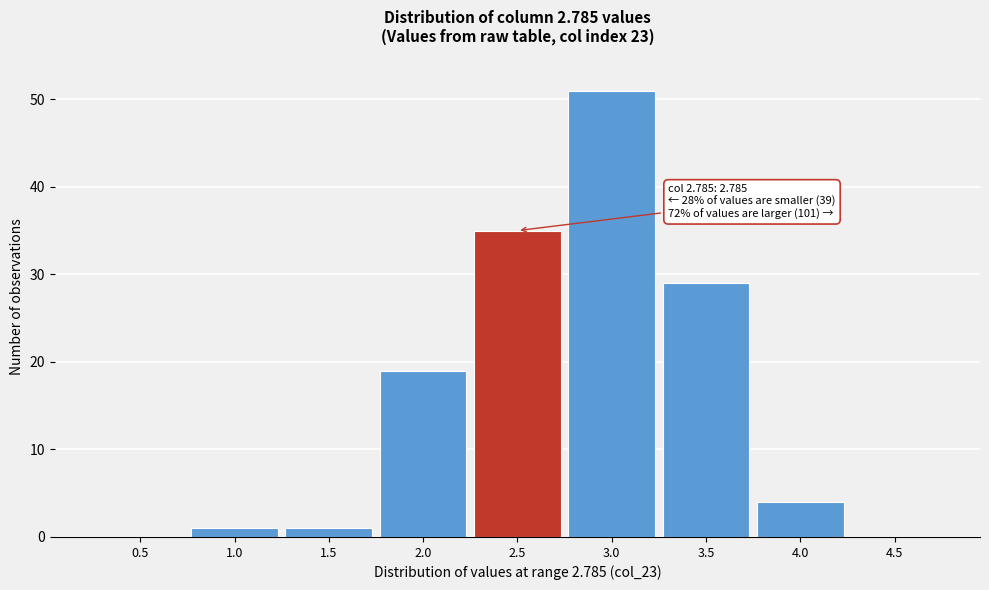

Reading left to right, what are all the values shown in this chart?

0.5=0	1.0=1	1.5=1	2.0=19	2.5=35	3.0=51	3.5=29	4.0=4	4.5=0